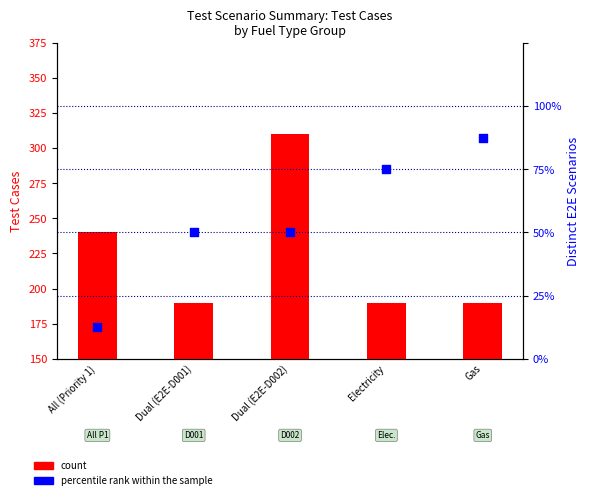

Is the value of count at Electricity greater than the value of percentile rank within the sample at Dual (E2E-D002)?

Yes